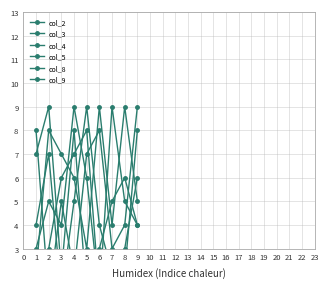

How many interior local peaks does the col_8 series have?

3